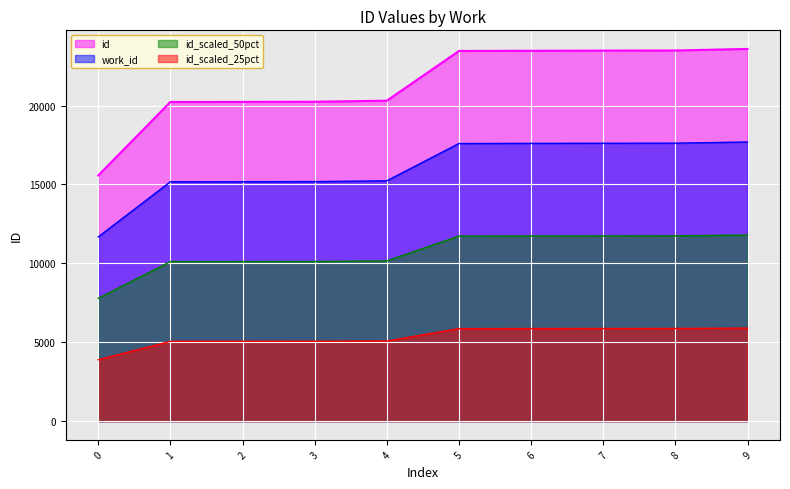

At 4, list the series in order from largest to smallest.

id, work_id, id_scaled_50pct, id_scaled_25pct